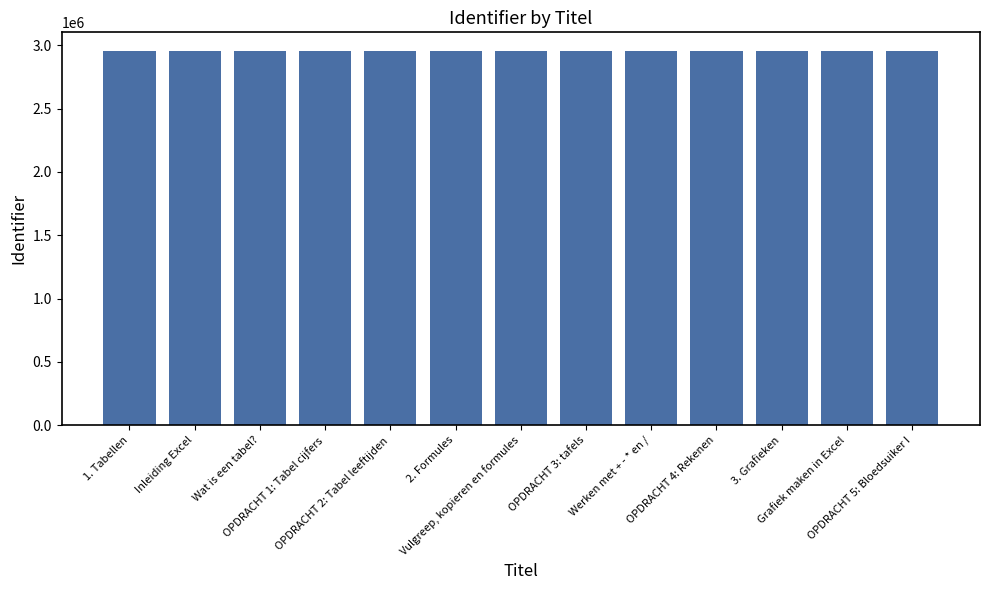

What is the difference between the values at Wat is een tabel? and 3. Grafieken?

17